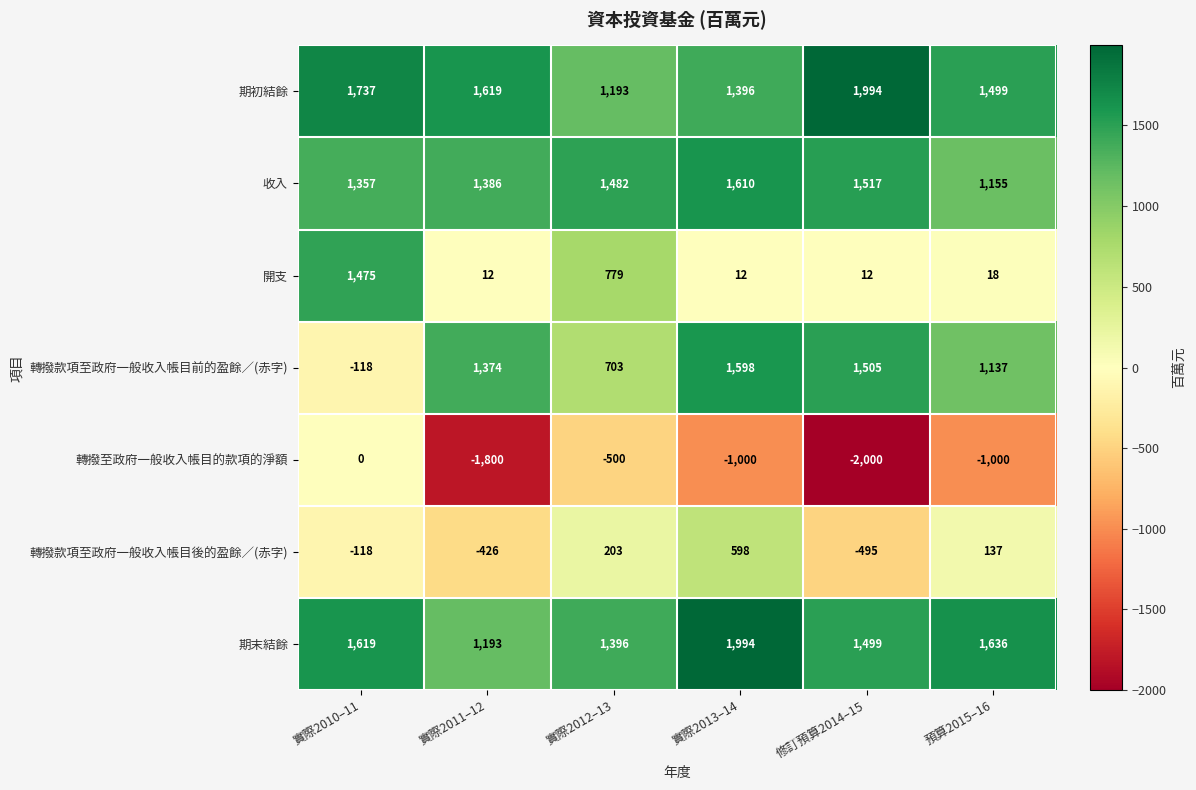

Count the number of categories in the chart.

6